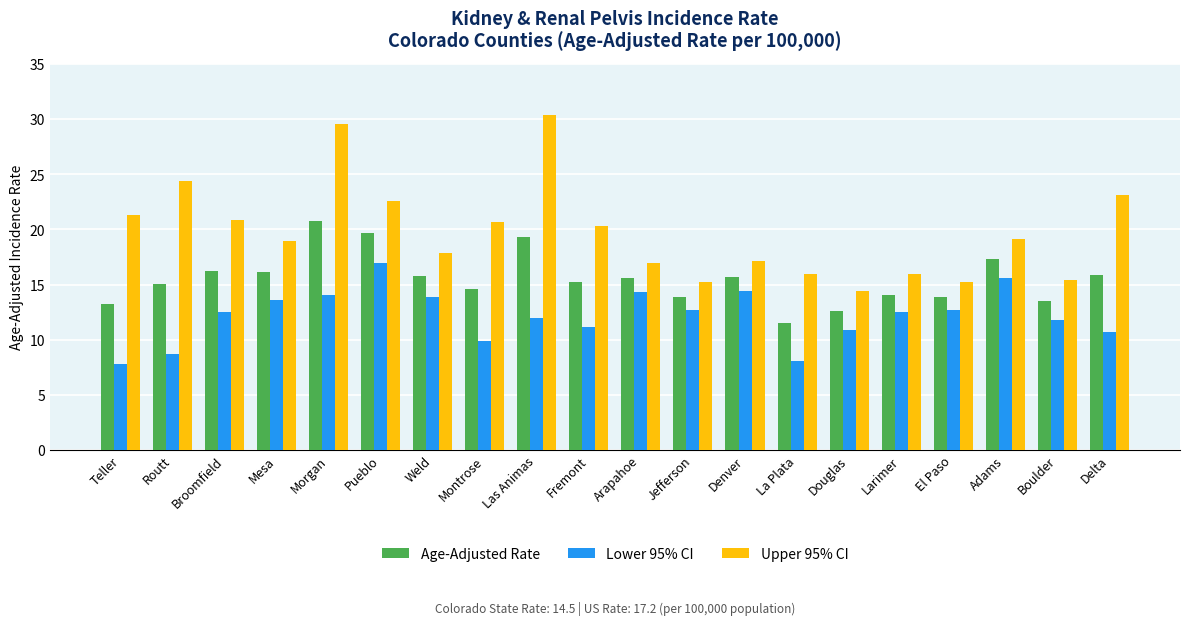

Is it true that Lower 95% CI equals 18.7 at Douglas?

False